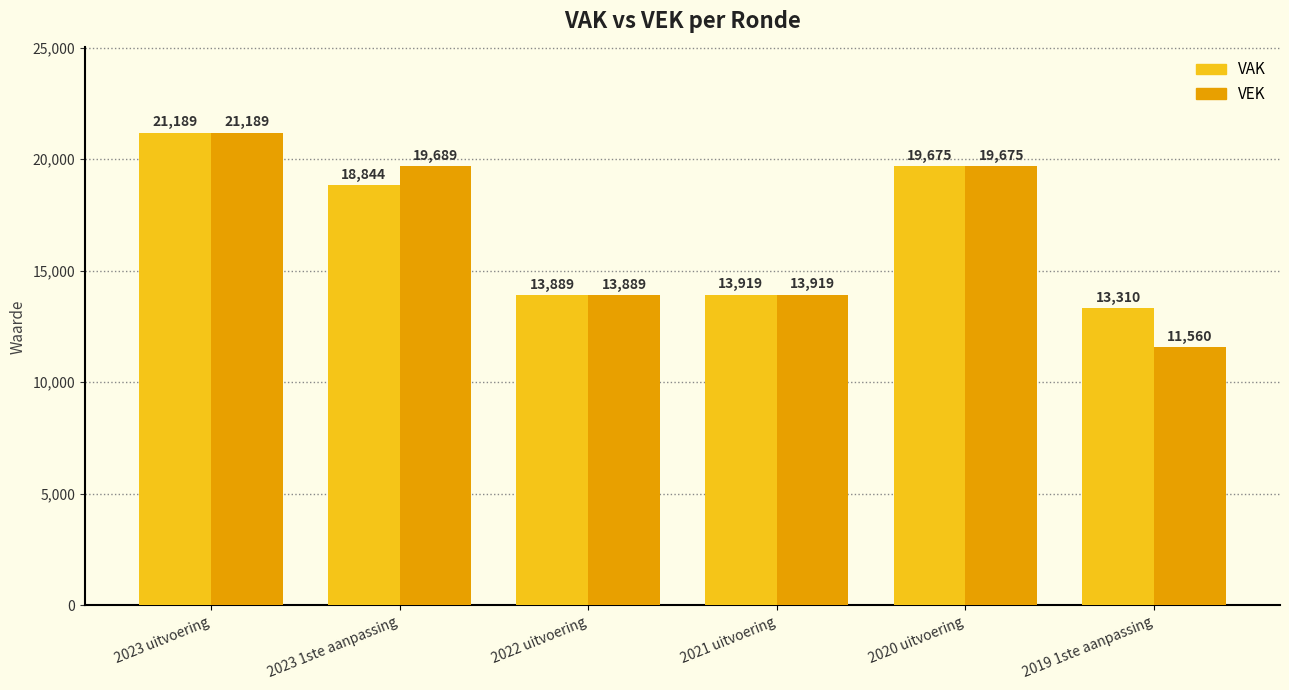

Which series changed the most between 2023 uitvoering and 2019 1ste aanpassing?

VEK